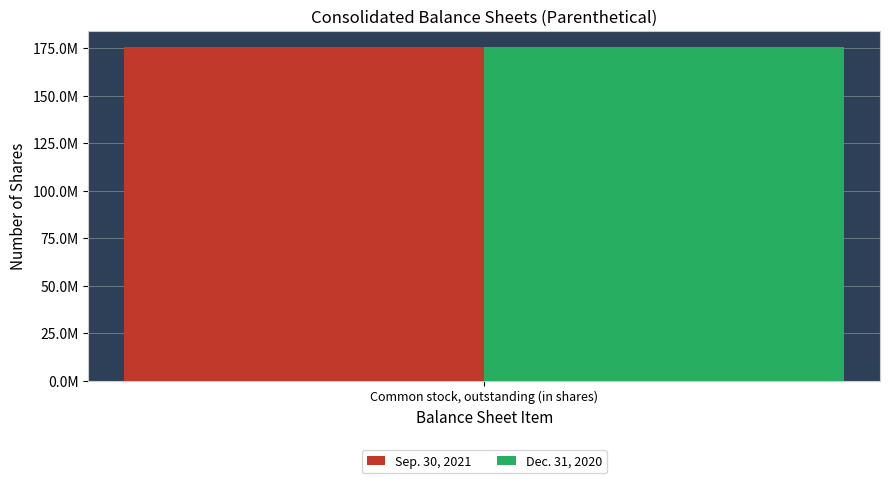

Are the bars horizontal?

No